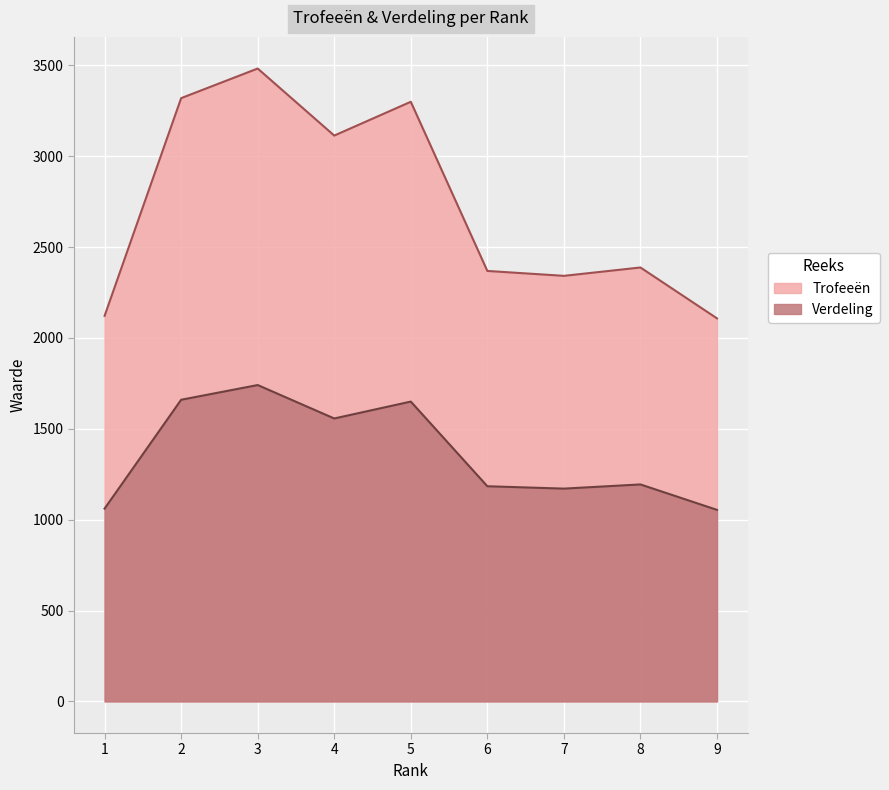

What is the value of the Trofeeën point at the 4th from the left?

3114